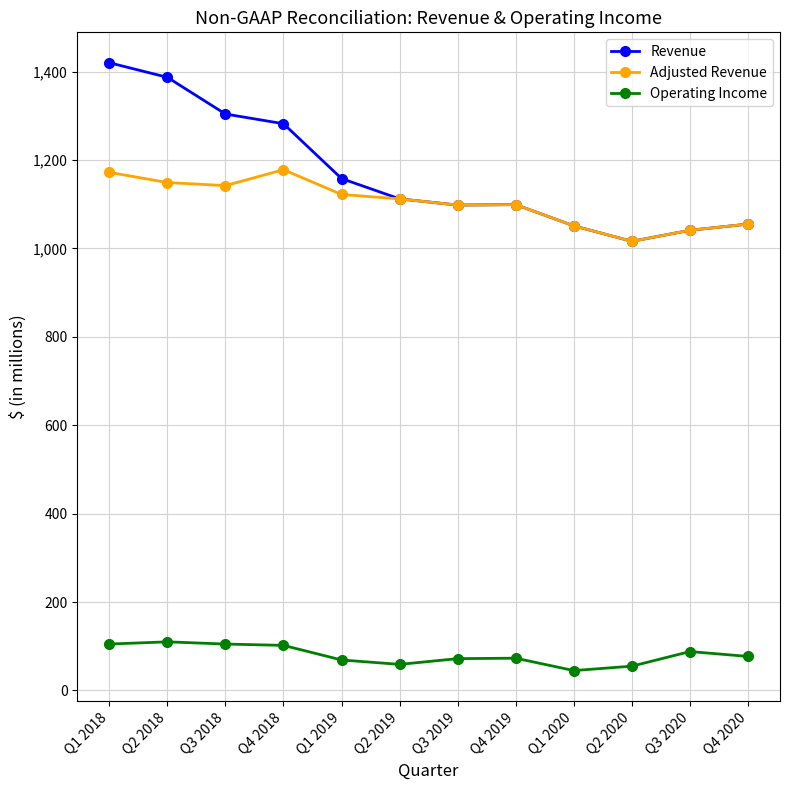

True or false: Adjusted Revenue and Operating Income cross at least once.

False